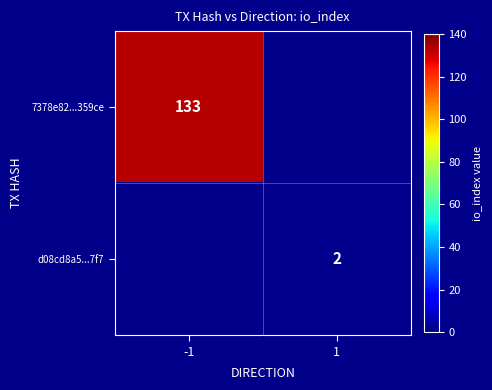

The 7378e82...359ce series shows 133 at -1. True or false?

True